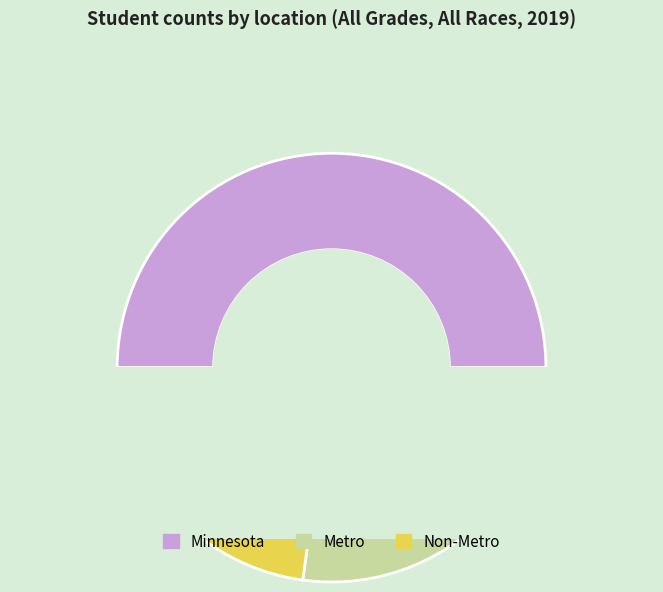

The Minnesota slice represents 57% of the pie. True or false?

False